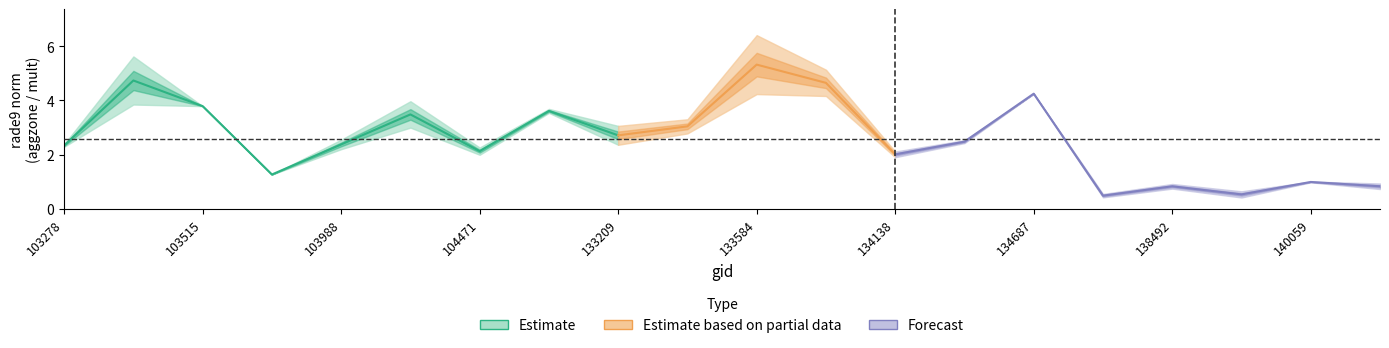

What is the value of the rade9_mult_nadir_norm point at the 16th from the left?

0.4